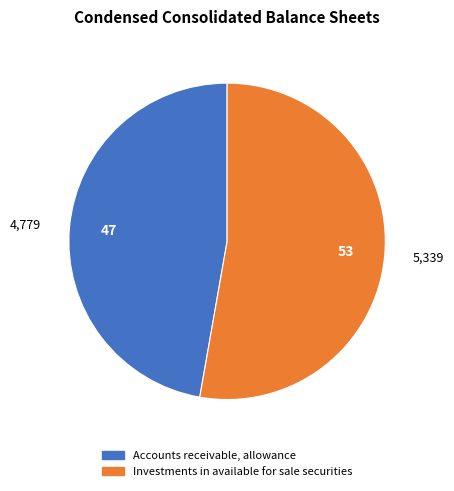

How many segments does this pie chart have?

2